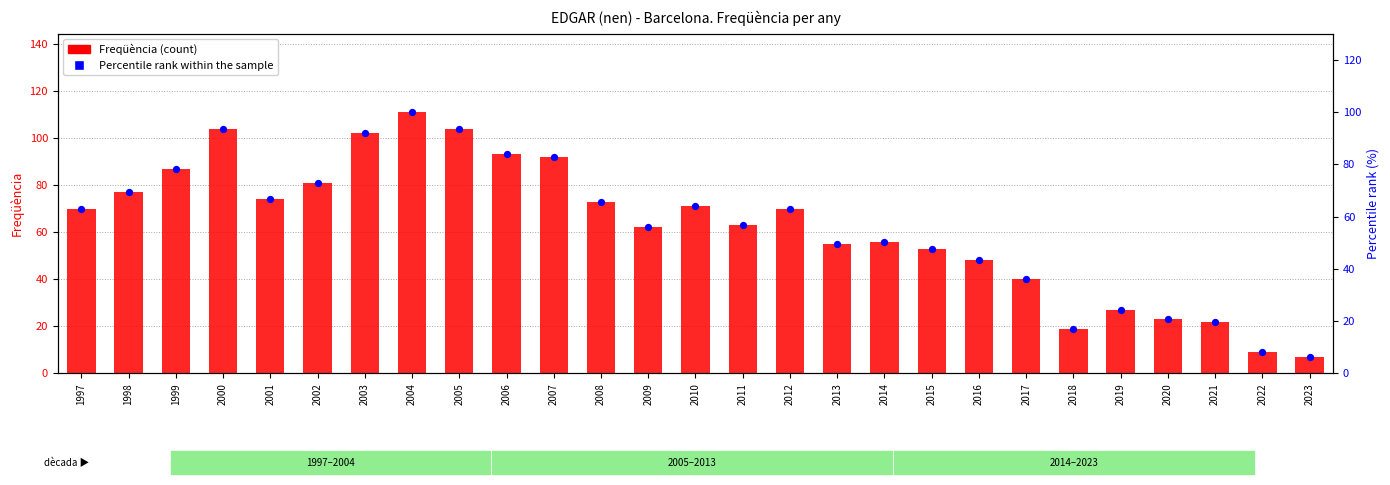

At which category is the sum across all series the highest?

2004